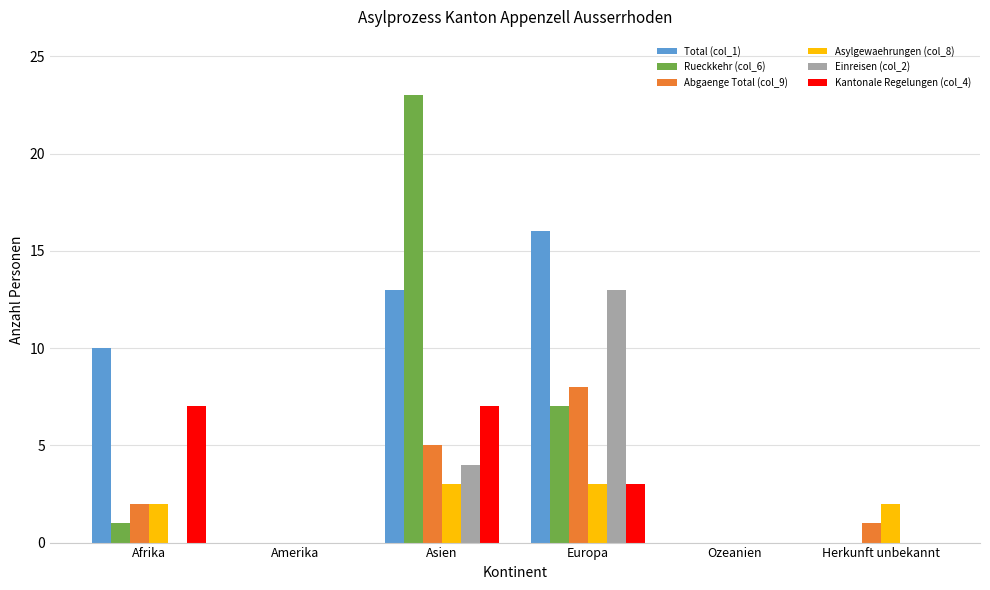

What are all the series names shown in the legend?

Total (col_1), Rueckkehr (col_6), Abgaenge Total (col_9), Asylgewaehrungen (col_8), Einreisen (col_2), Kantonale Regelungen (col_4)